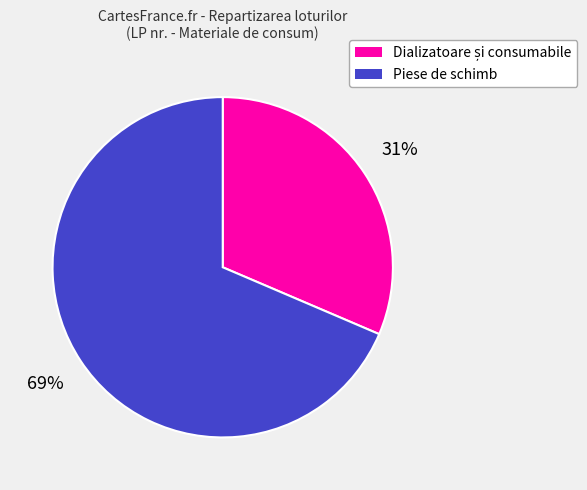

What percentage is the Piese de schimb slice, to the nearest percent?

69%